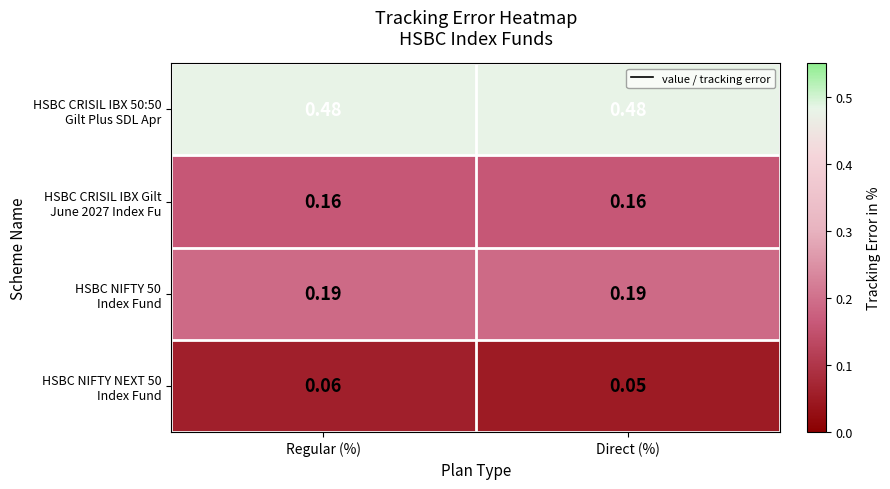

At which category is the sum across all series the highest?

Regular (%)